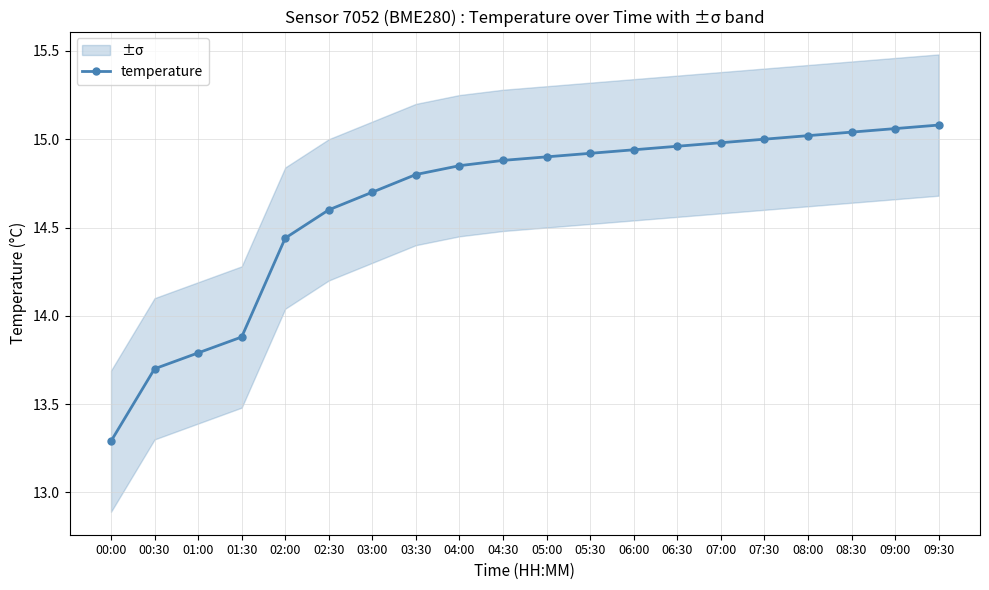

What is the change in value from 00:00 to 09:00?

+1.8